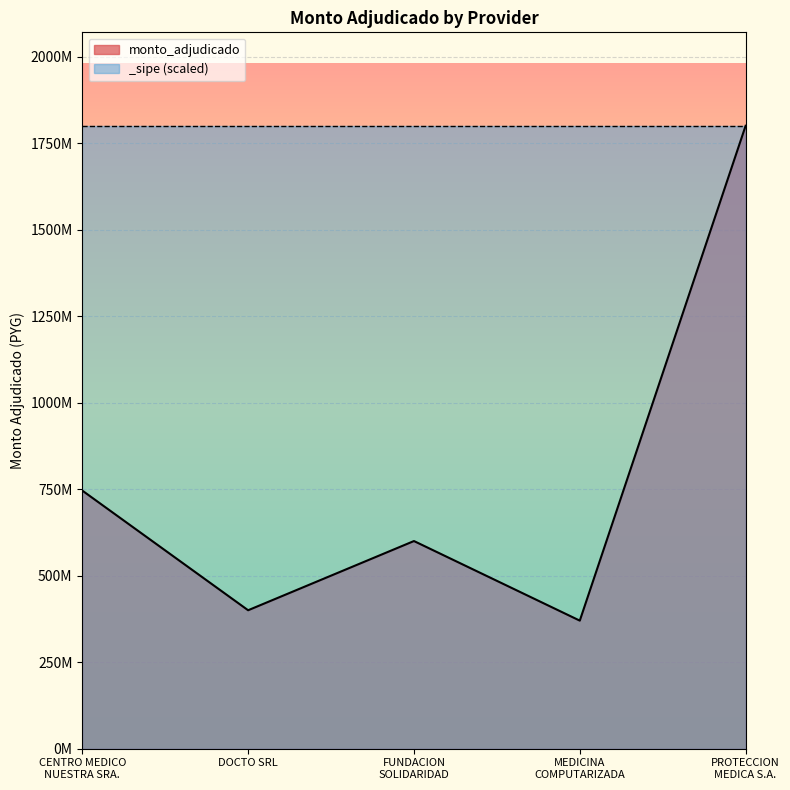

What is the value of the 4th point from the left?

370000000